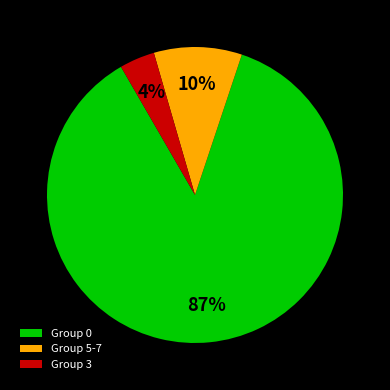

Is the sum of Group 5-7 and Group 3 greater than half?

No